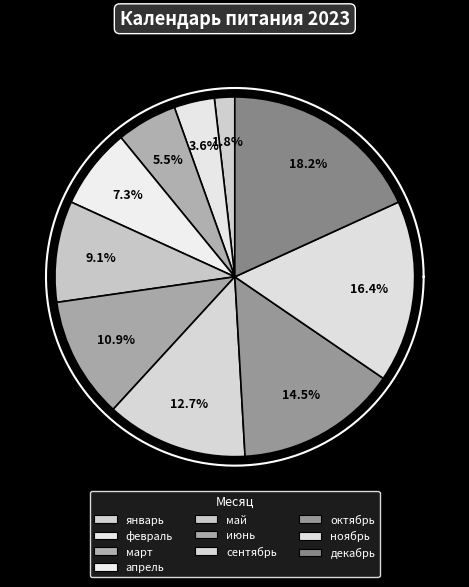

To the nearest percent, what percentage of the pie is октябрь?

15%